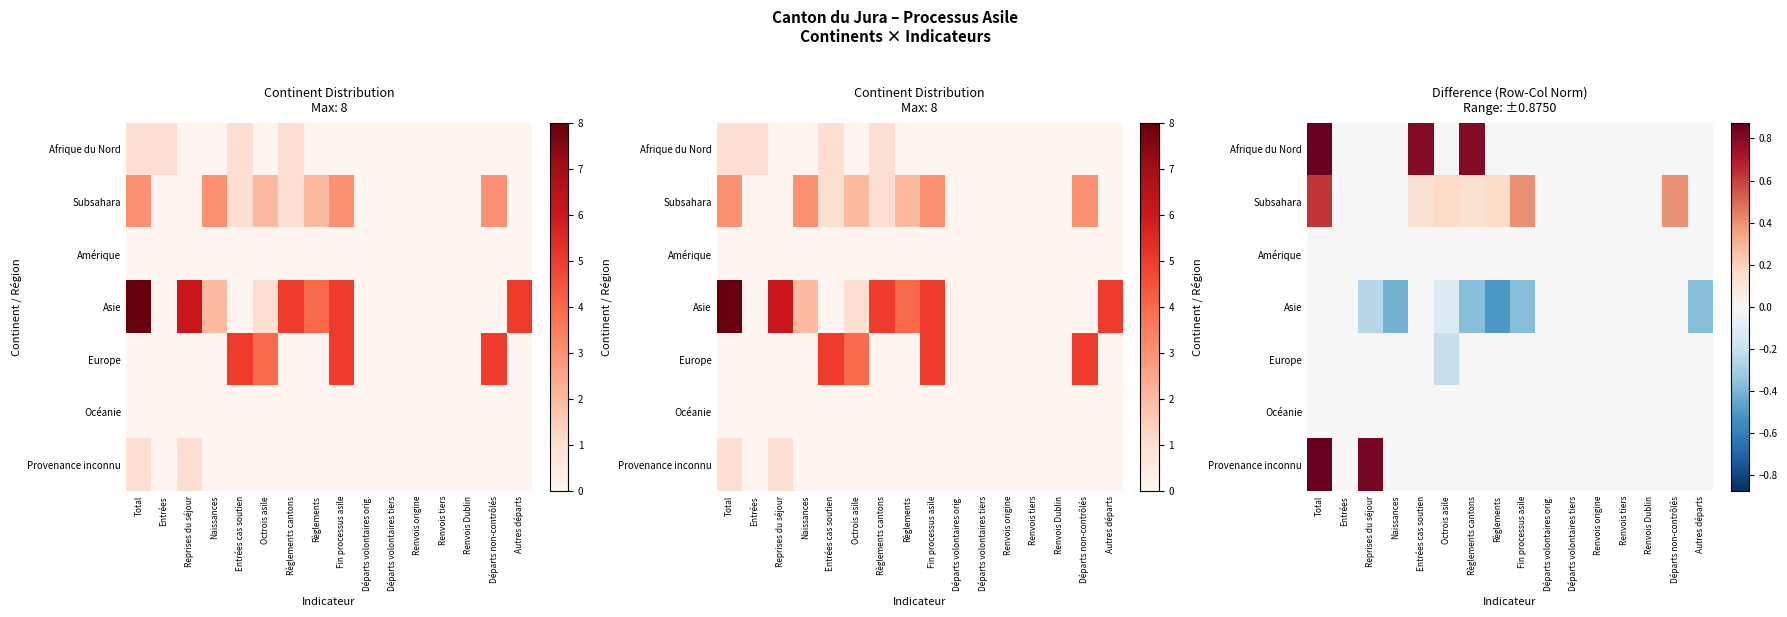

What is the greatest value displayed?

0.9